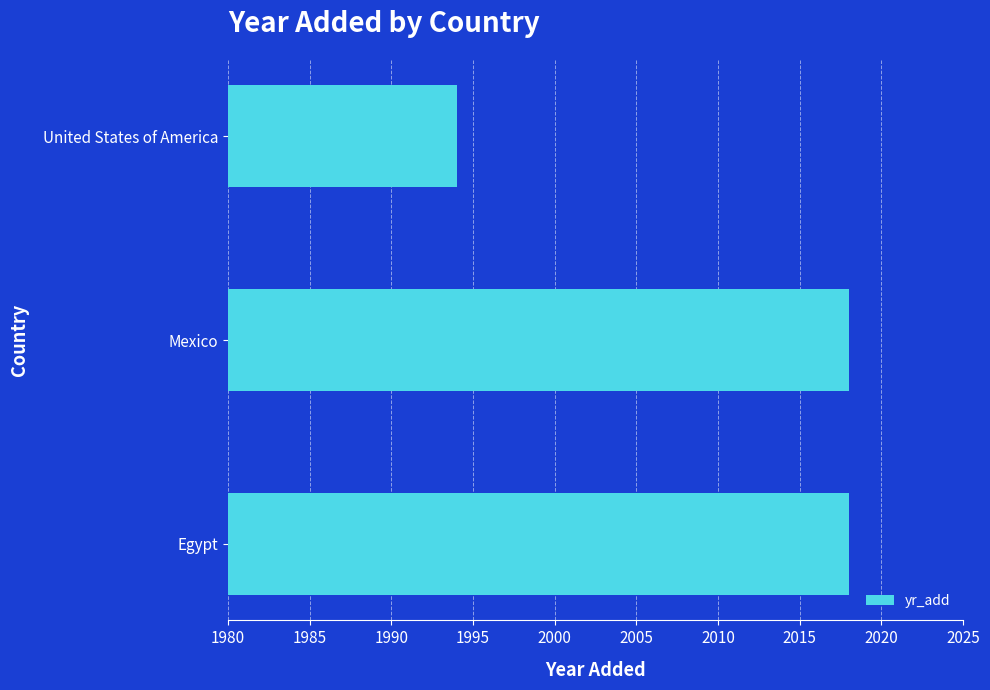

The chart shows a value of 3382 at Mexico. True or false?

False